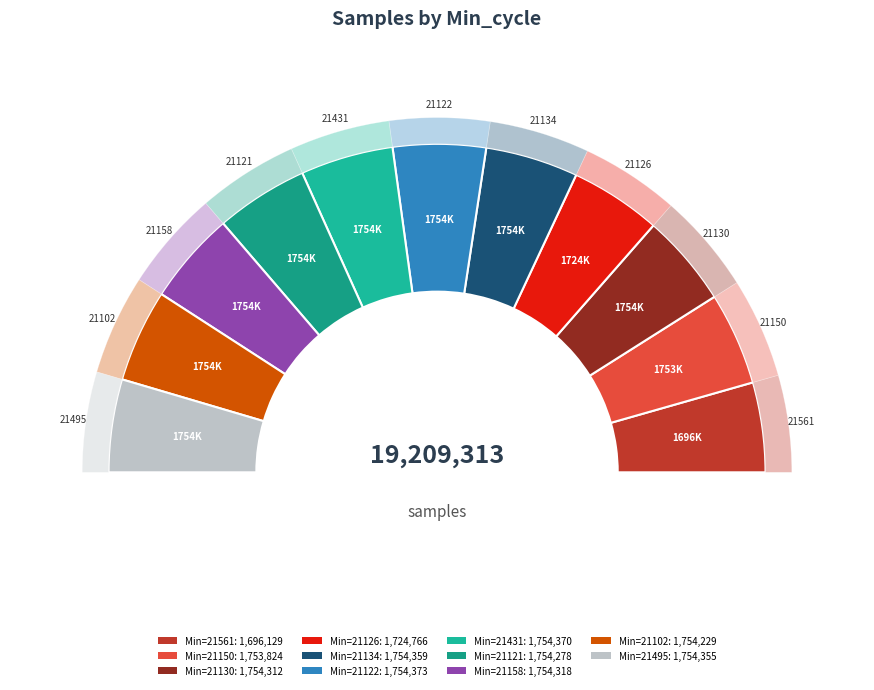

Between 21130 and 21102, which is larger?

21130